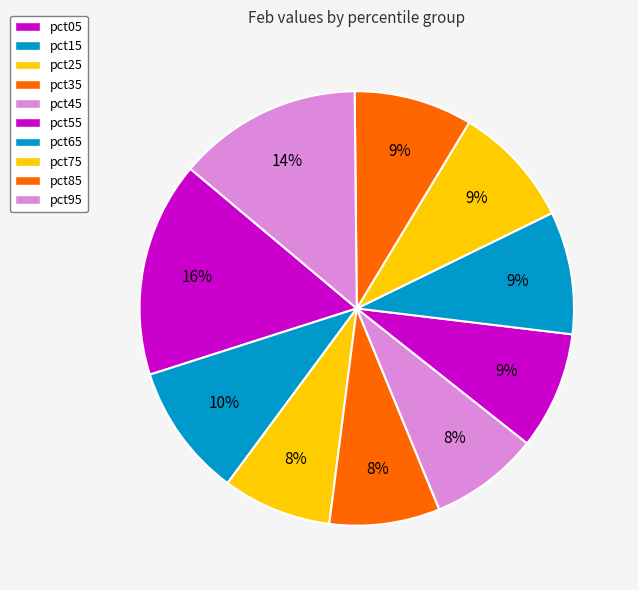

Does pct45 account for over 50% of the chart?

No